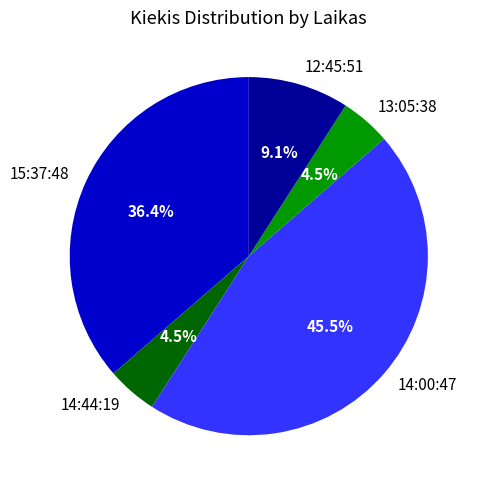

Which slice is the largest?

14:00:47